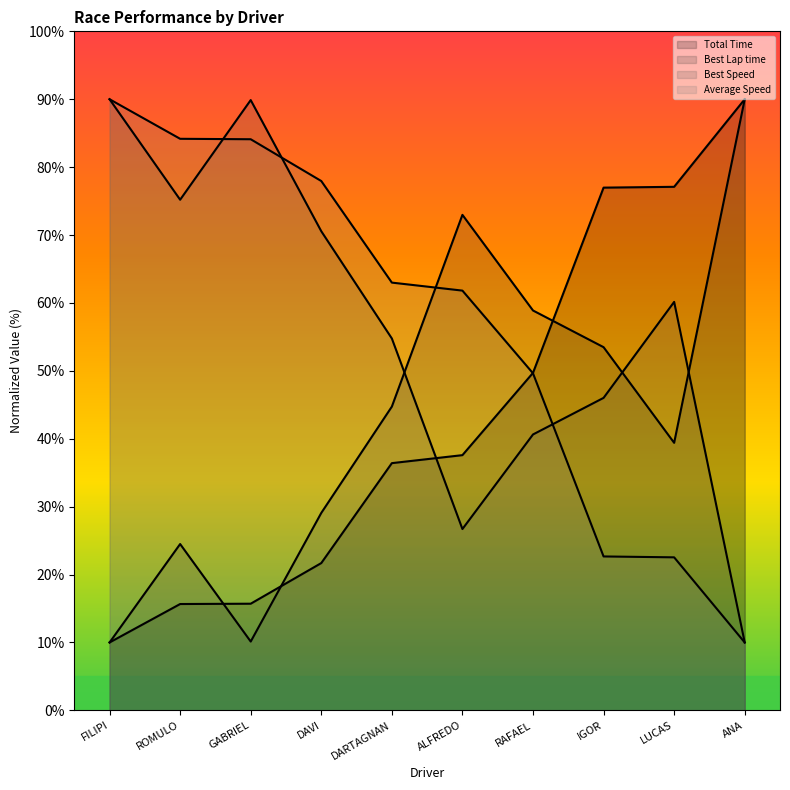

After their last crossing, which series has the higher values: Total Time or Average Speed?

Total Time